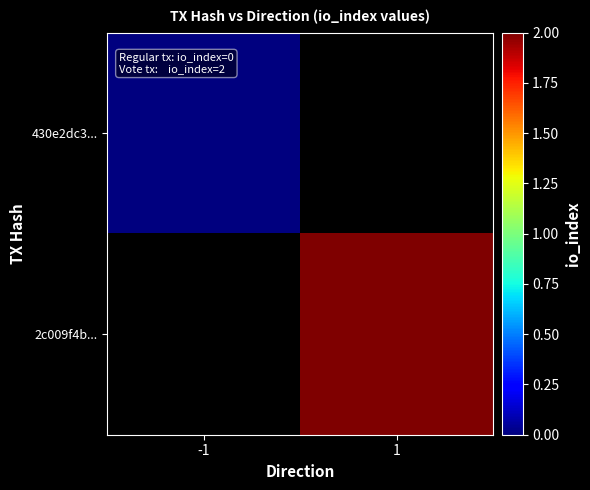

Rank the series at 1 from lowest to highest value.

430e2dc3..., 2c009f4b...